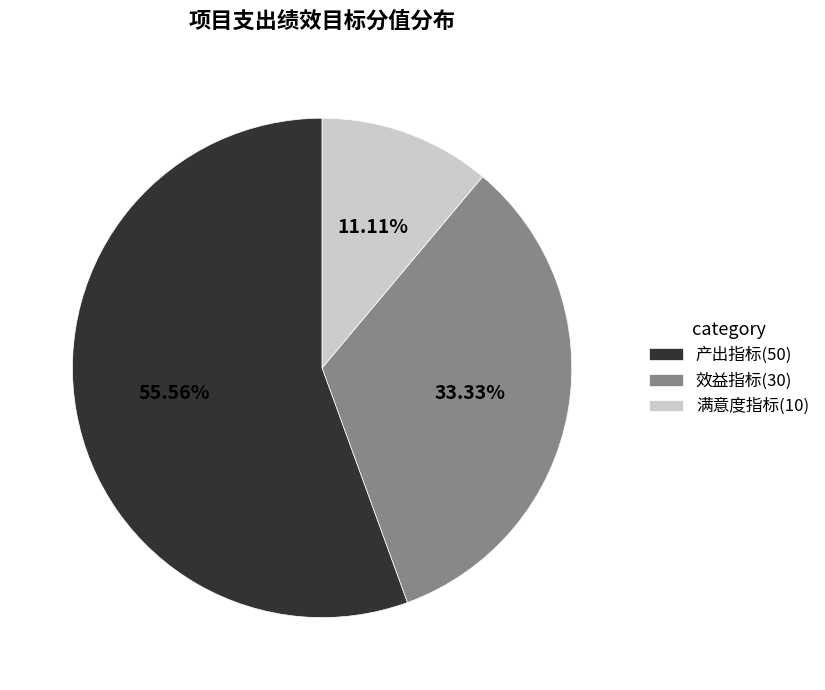

The 满意度指标 slice represents 1% of the pie. True or false?

False